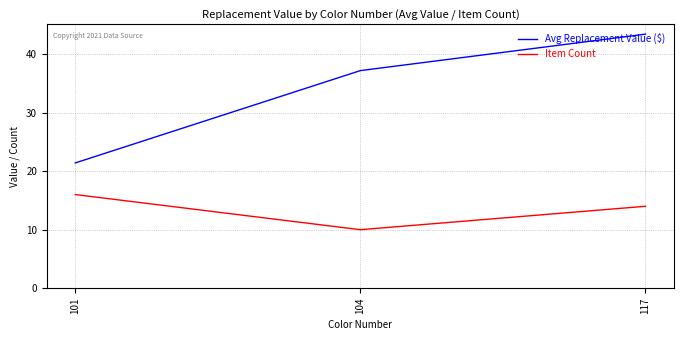

Read the Item Count value at 104.

10.0